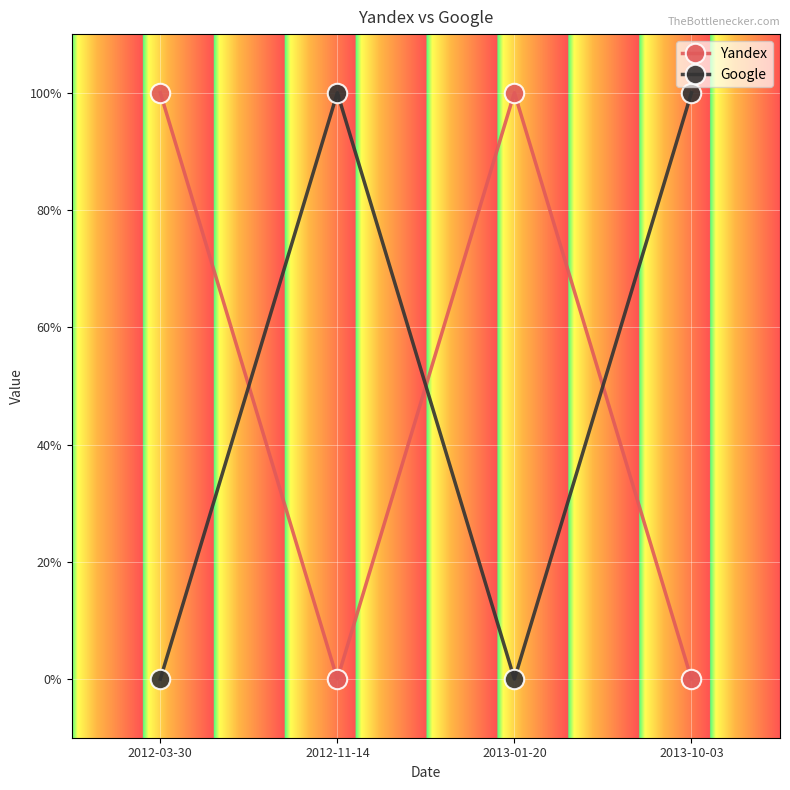

Between 2012-11-14 and 2013-01-20, which series saw the biggest shift?

Yandex